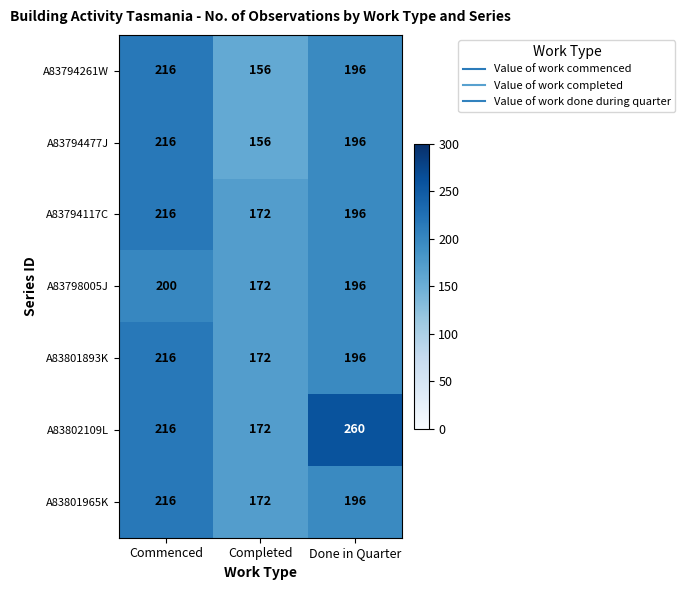

The value of A83794261W at Done in Quarter is 196. True or false?

True